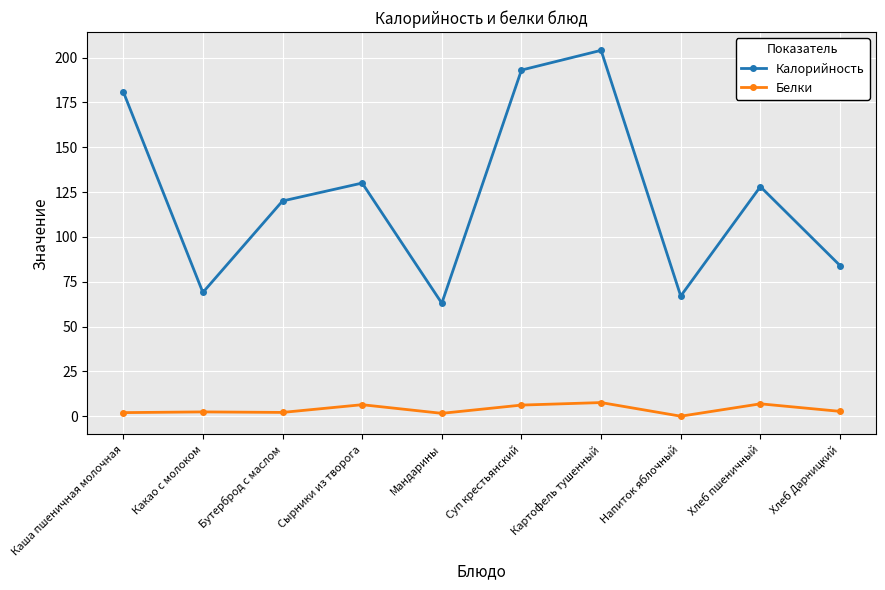

What is the difference between the Калорийность values at Суп крестьянский and Какао с молоком?

124.0